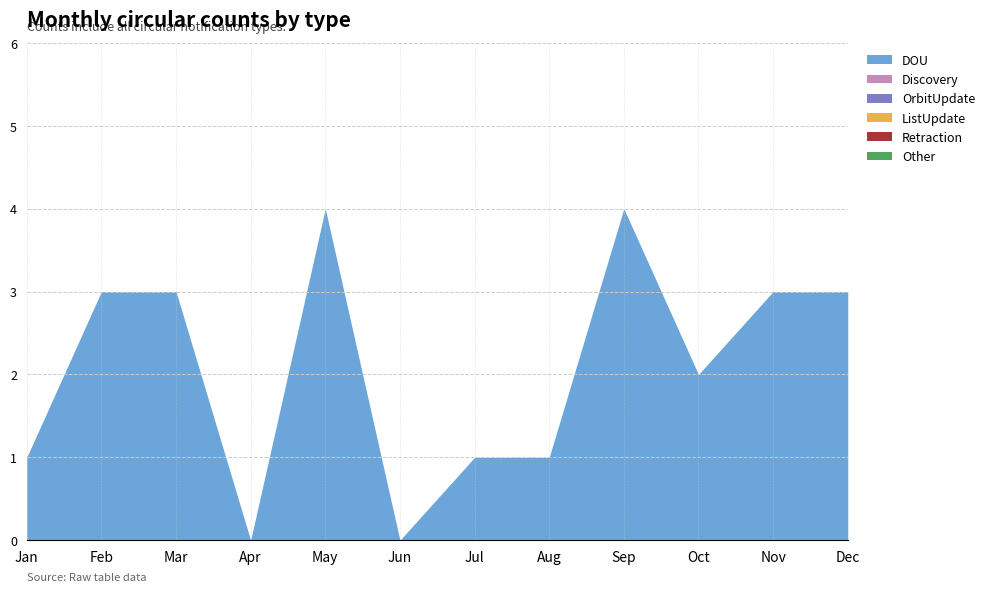

True or false: Discovery and Retraction intersect in this chart.

False